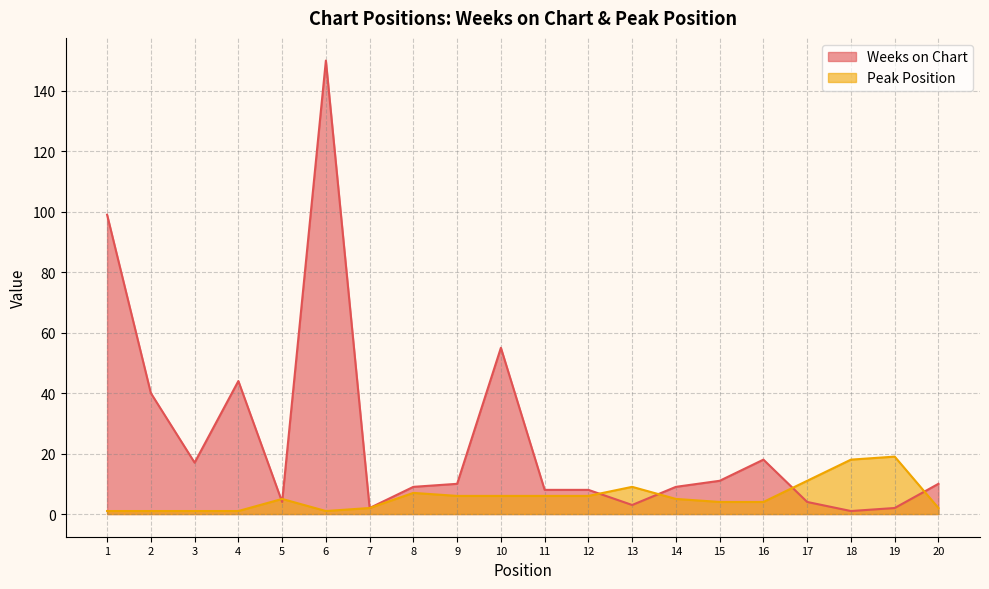

What is the sum of all Peak Position values?

115